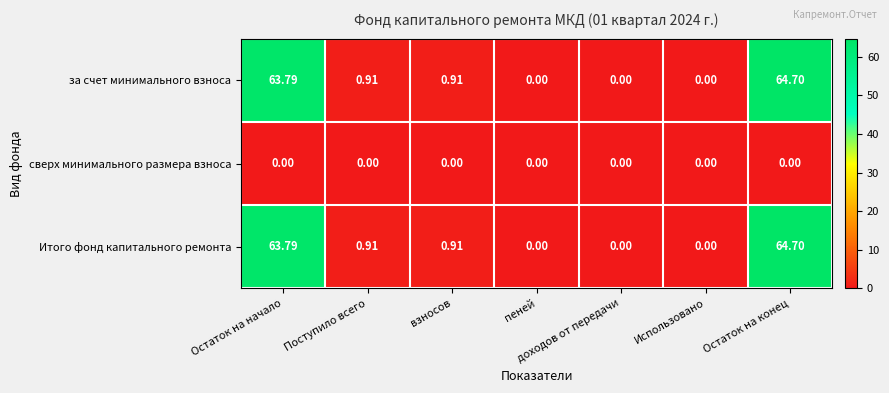

At which category is the sum across all series the highest?

Остаток на конец